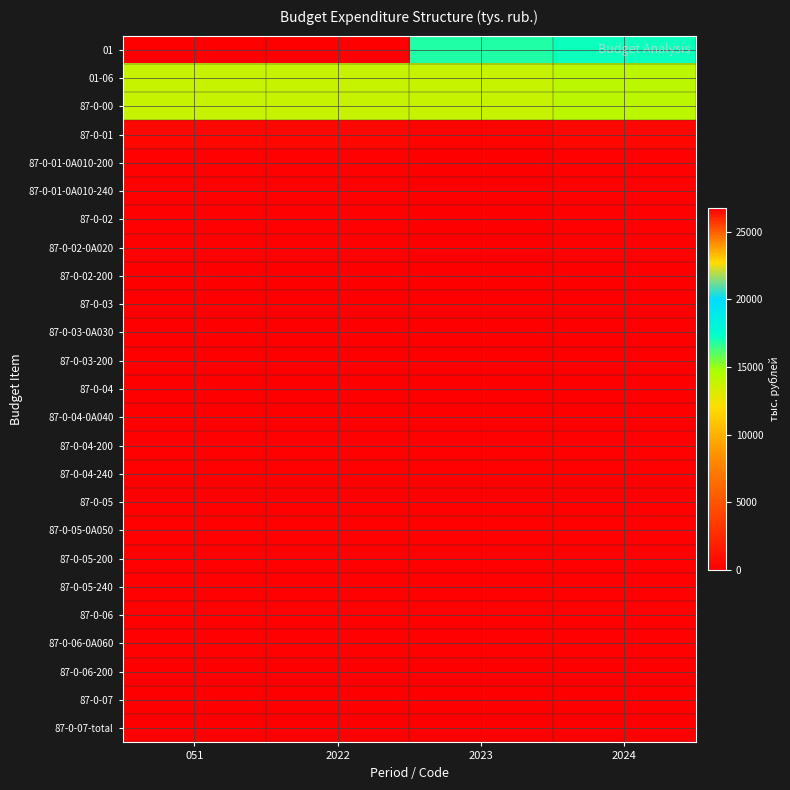

At 2023, list the series in order from largest to smallest.

01, 01-06, 87-0-00, 87-0-01, 87-0-05-200, 87-0-05-240, 87-0-06, 87-0-06-0A060, 87-0-04-200, 87-0-04-240, 87-0-05, 87-0-05-0A050, 87-0-01-0A010-200, 87-0-01-0A010-240, 87-0-02, 87-0-02-0A020, 87-0-02-200, 87-0-03, 87-0-03-0A030, 87-0-03-200, 87-0-04, 87-0-04-0A040, 87-0-06-200, 87-0-07, 87-0-07-total